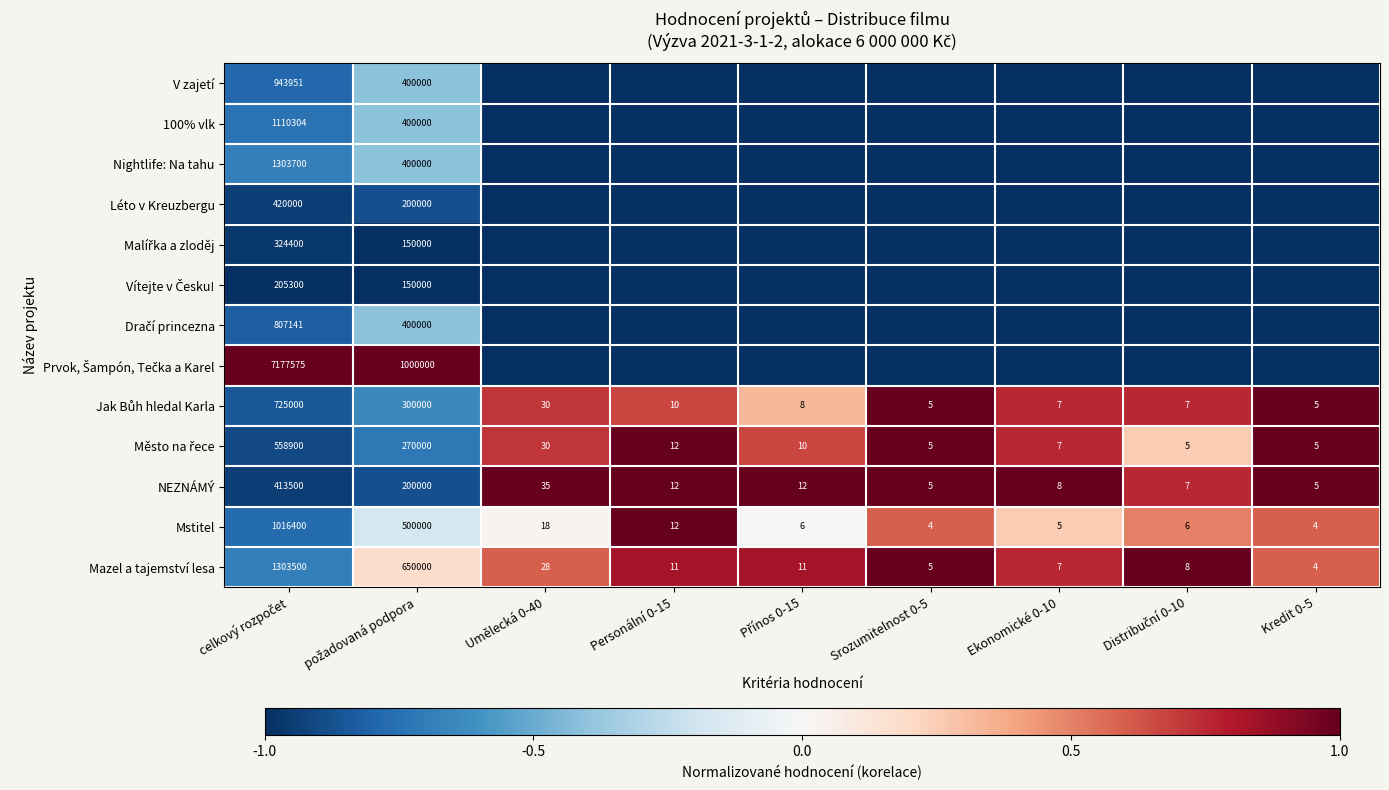

What is the sum of all Mazel a tajemství lesa values?

1953574